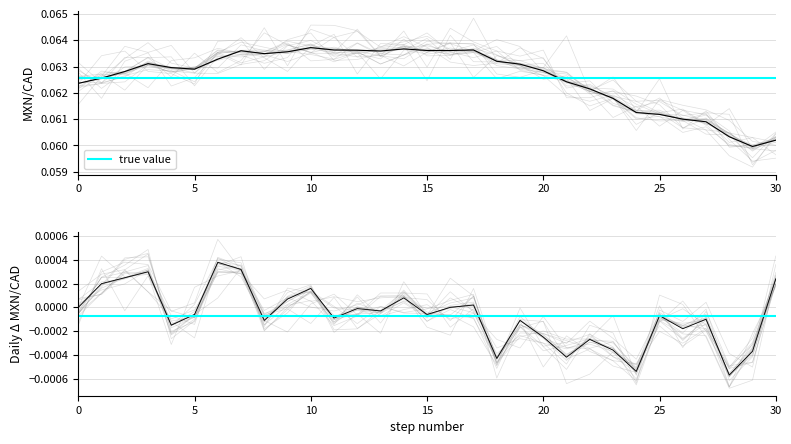

Reading left to right, list all the values displayed in this chart.

0.1	0.1	0.1	0.1	0.1	0.1	0.1	0.1	0.1	0.1	0.1	0.1	0.1	0.1	0.1	0.1	0.1	0.1	0.1	0.1	0.1	0.1	0.1	0.1	0.1	0.1	0.1	0.1	0.1	0.1	0.1